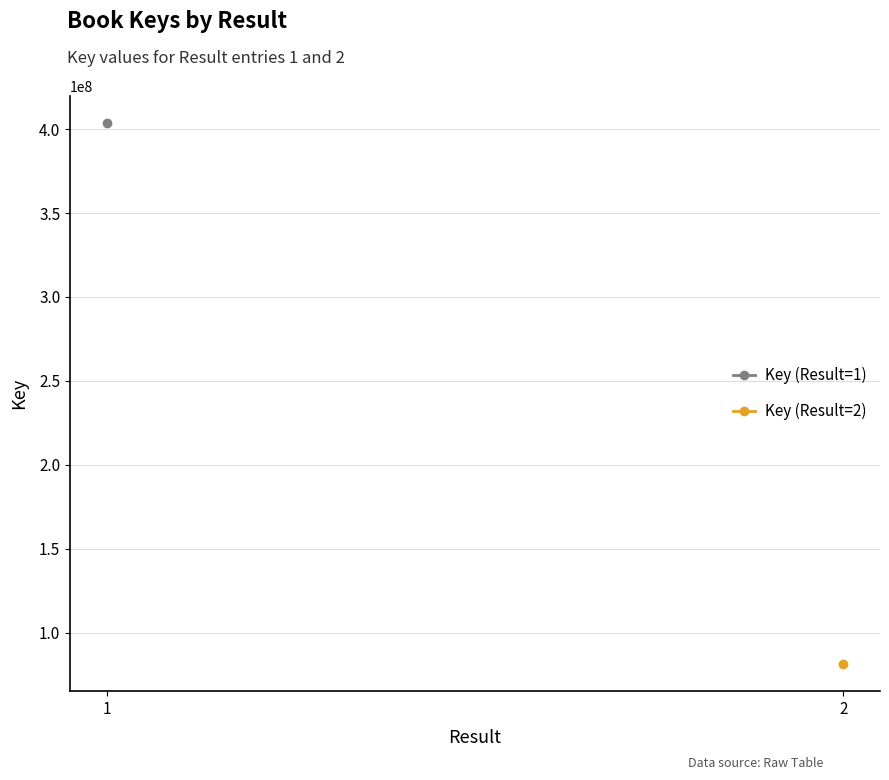

At which label is Key (Result=1) closest to 403458034?

1